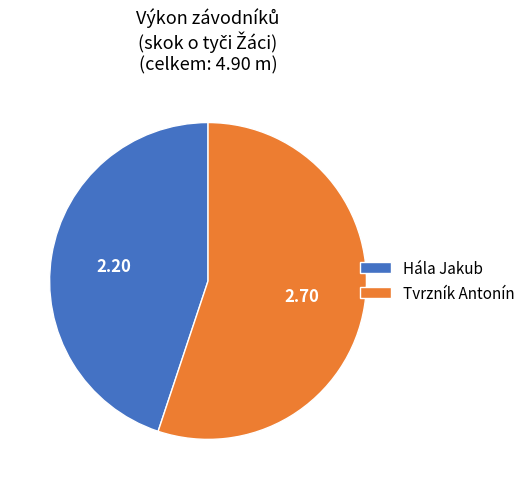

Which slice is the largest?

Tvrzník Antonín